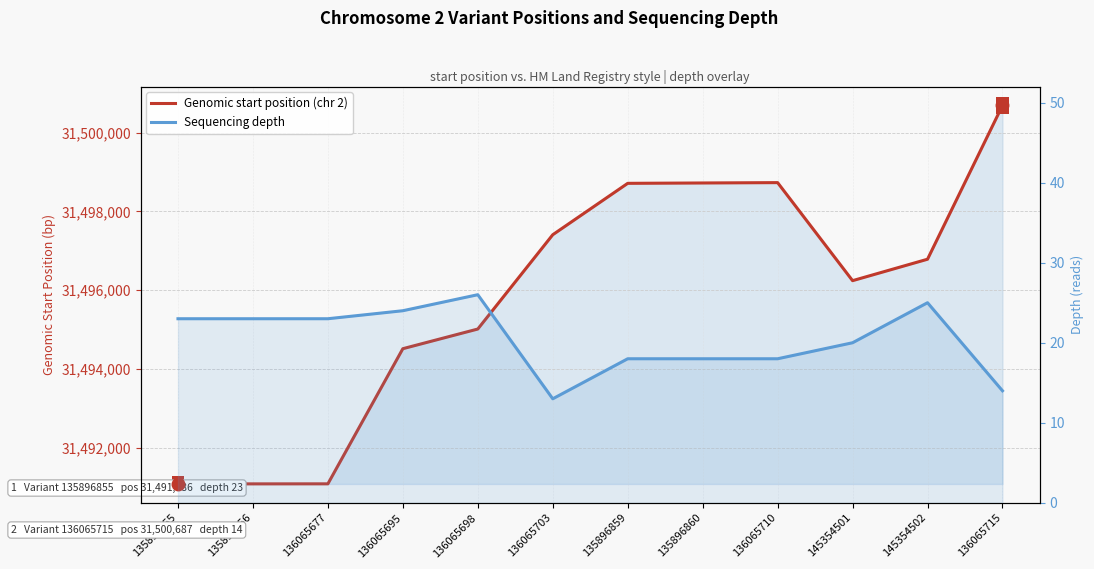

At which category is the sum across all series the highest?

136065715